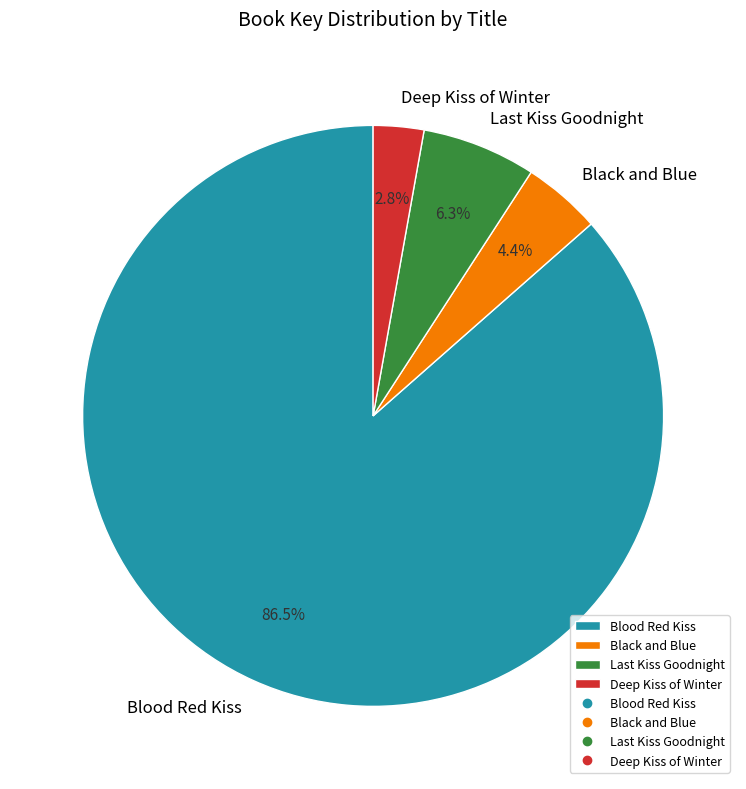

Rank the categories by value from lowest to highest.

Deep Kiss of Winter, Black and Blue, Last Kiss Goodnight, Blood Red Kiss